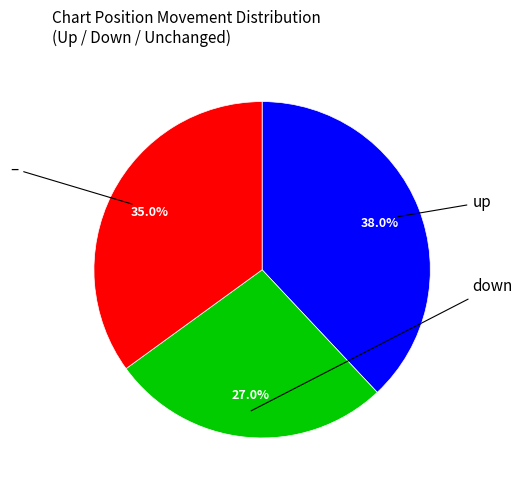

Does any single category account for the majority?

No